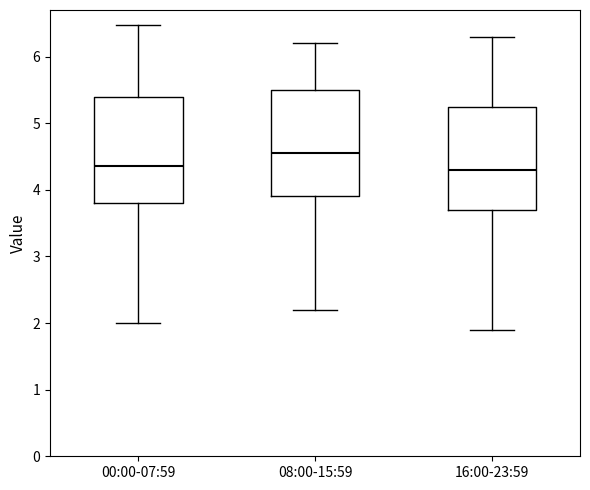

Reading left to right, read every box against the y-axis: the position of its median line, the range the box covers, and the ends of its whiskers. The values are not printed on the chart, so give them approximately, as read against the axis.

00:00-07:59: median 4.4, box 3.8 to 5.4, whiskers 2.0 to 6.5
08:00-15:59: median 4.6, box 3.9 to 5.5, whiskers 2.2 to 6.2
16:00-23:59: median 4.3, box 3.7 to 5.3, whiskers 1.9 to 6.3